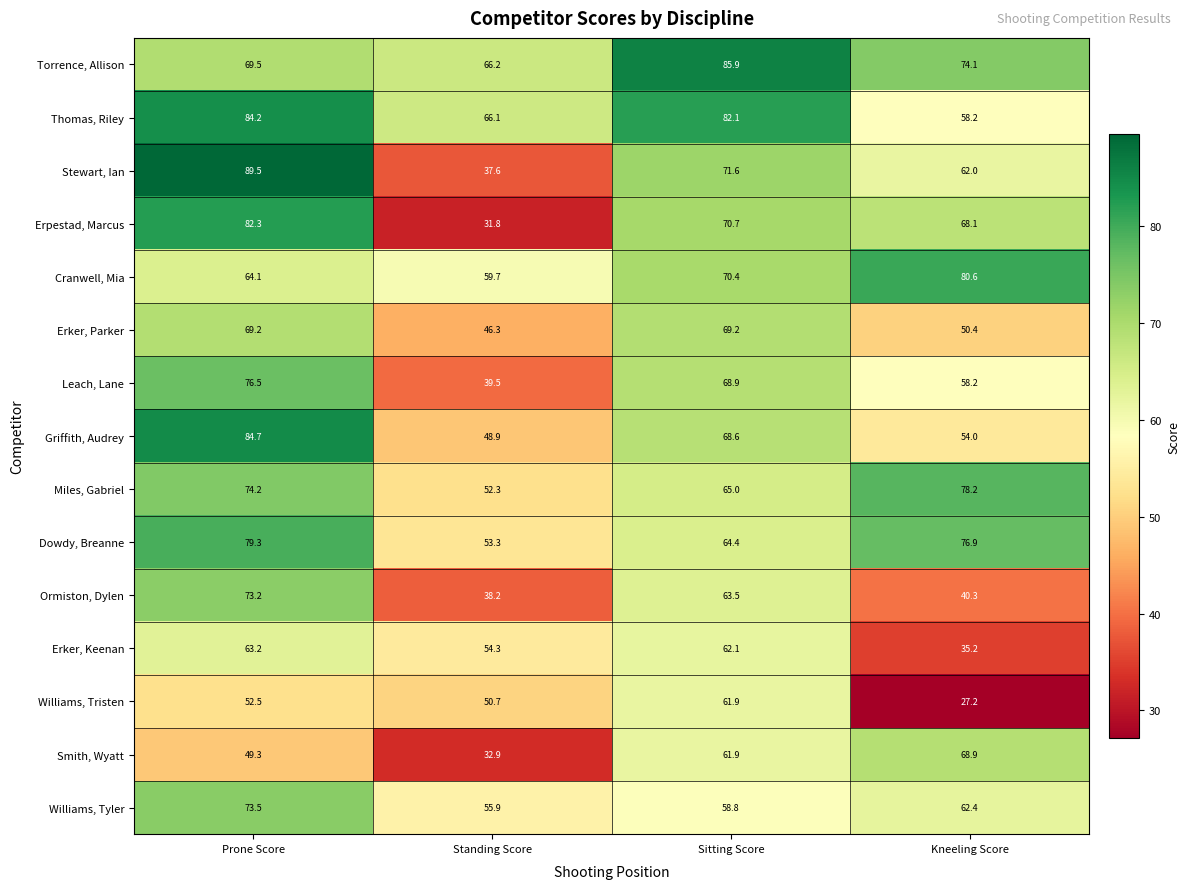

How many series are shown in this chart?

15